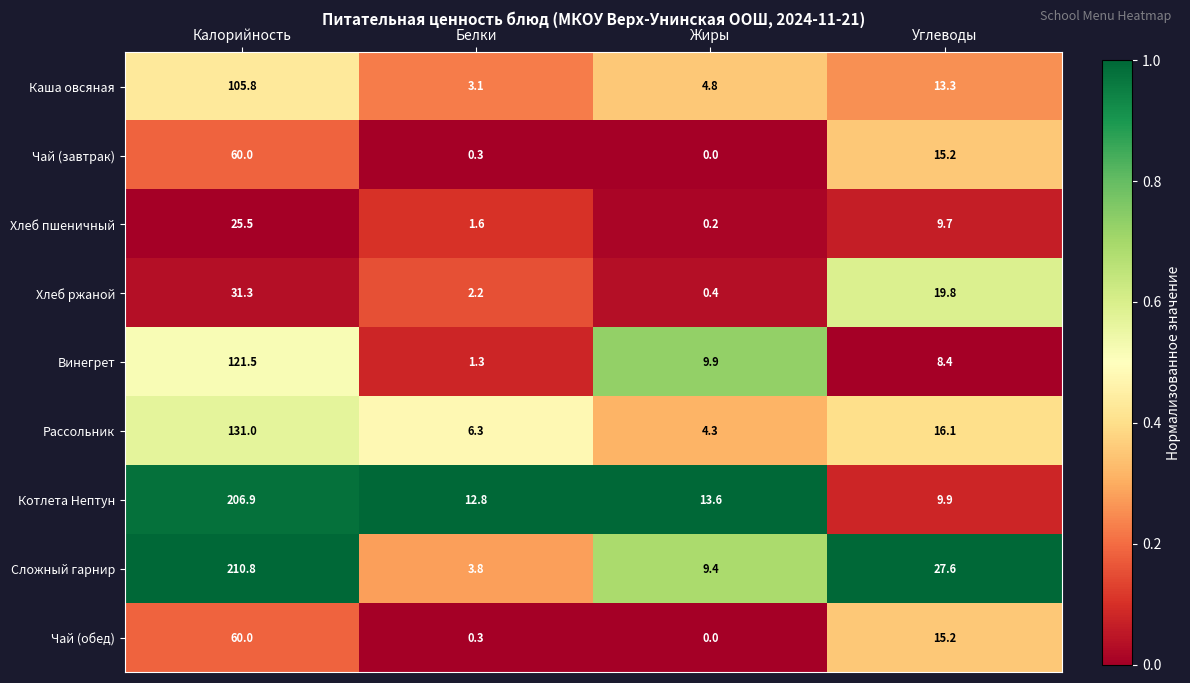

At which label does Хлеб ржаной reach its minimum?

Жиры